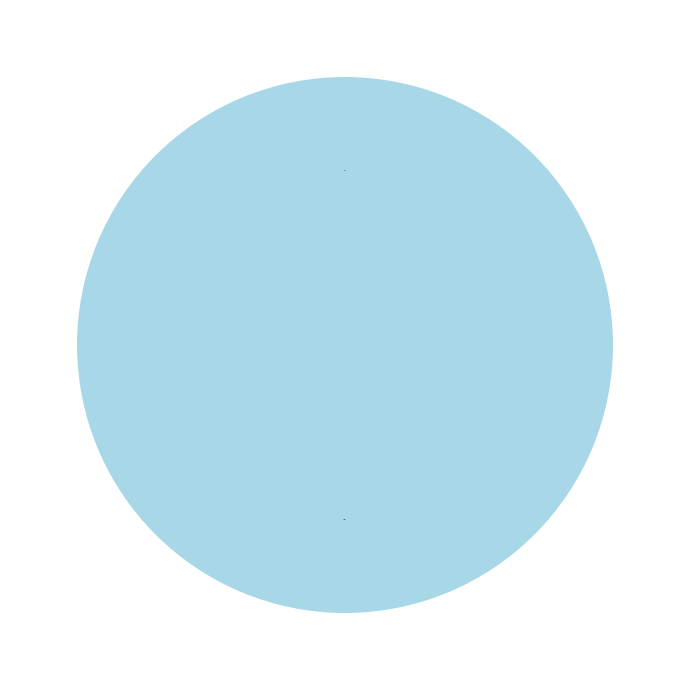

True or false: Vote accounts for 88% of the total.

False